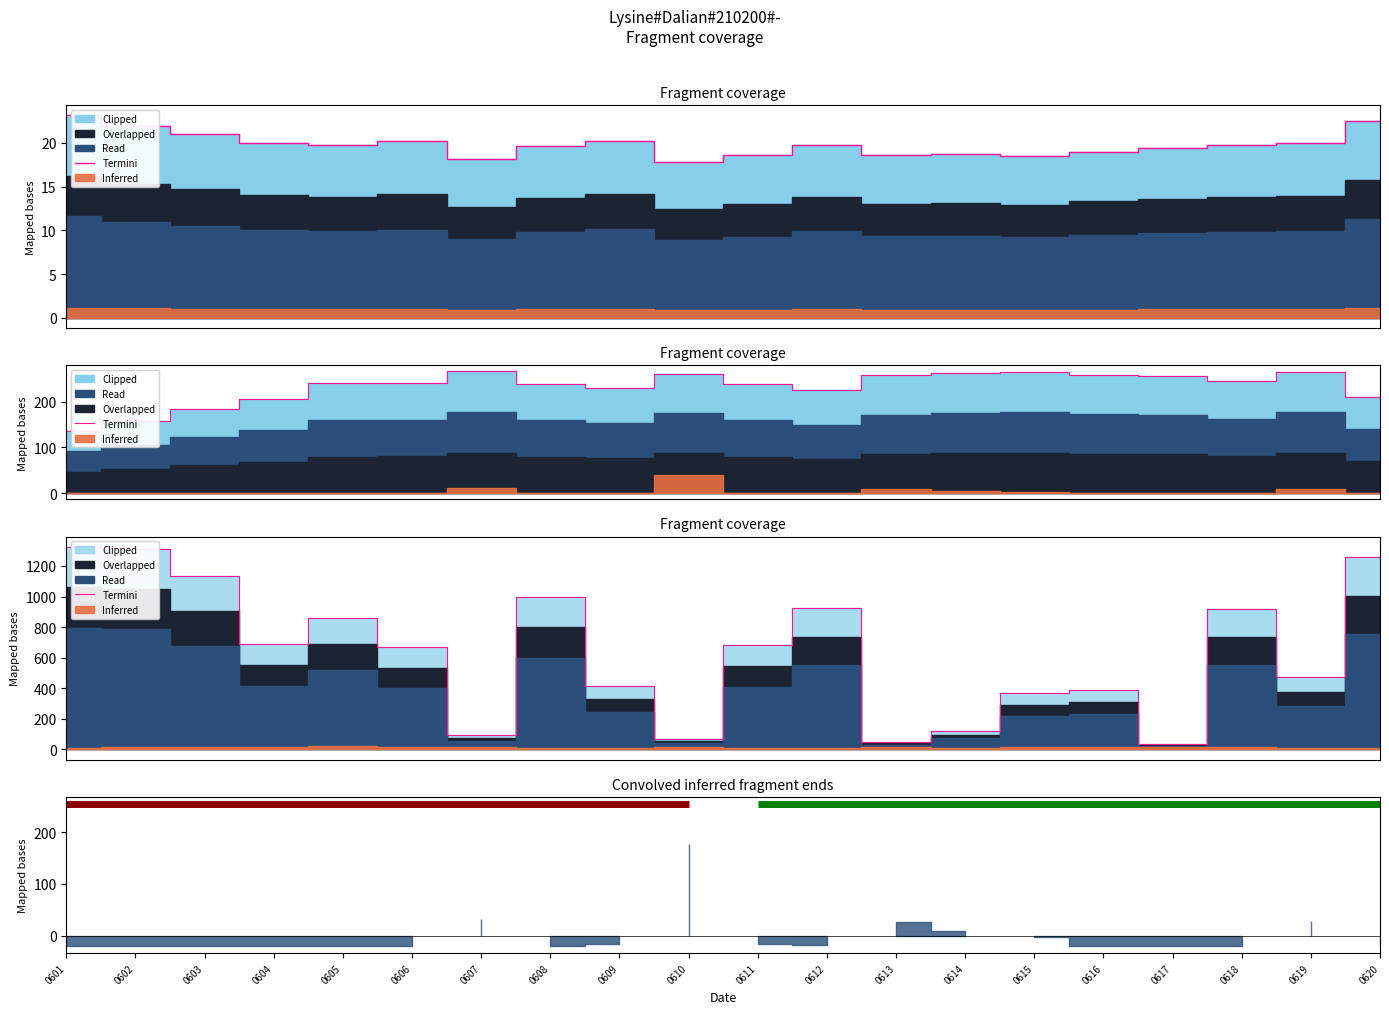

What is the difference between the highest and lowest values at 0602?

1289.2